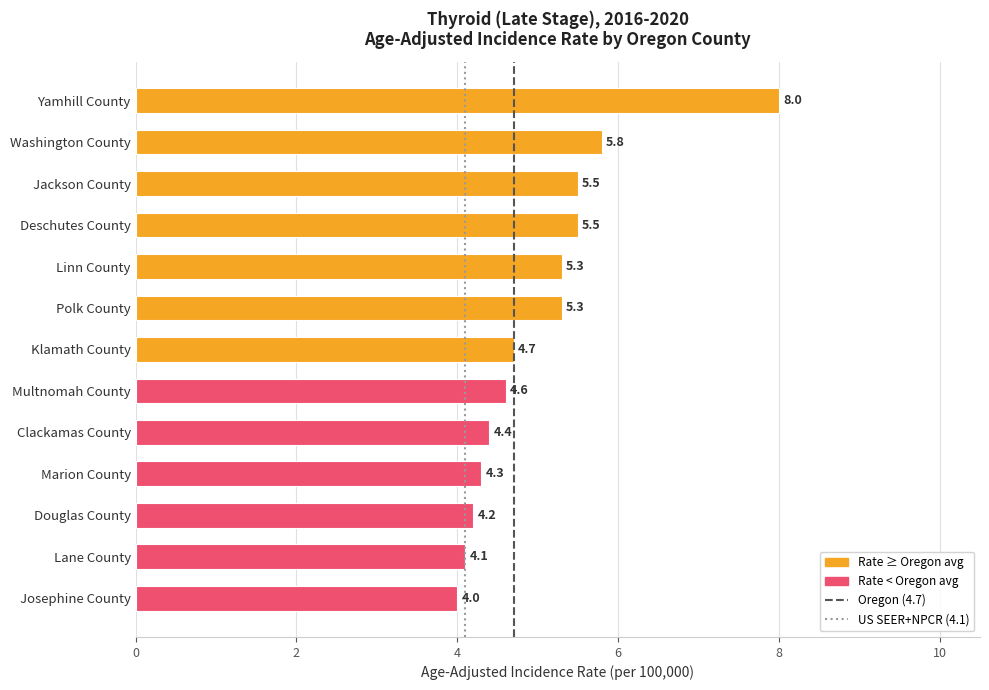

Count the number of values greater than 4.

12